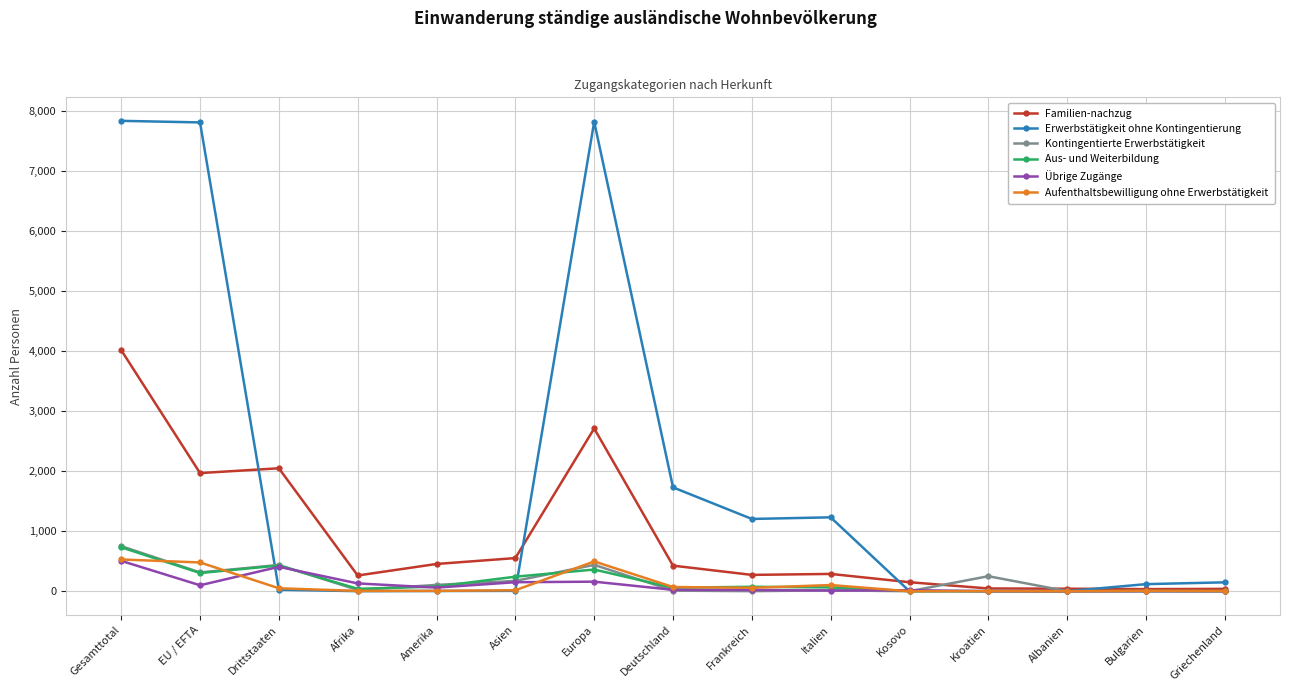

What is the value of the Familien-nachzug point at the 1st from the left?

4018